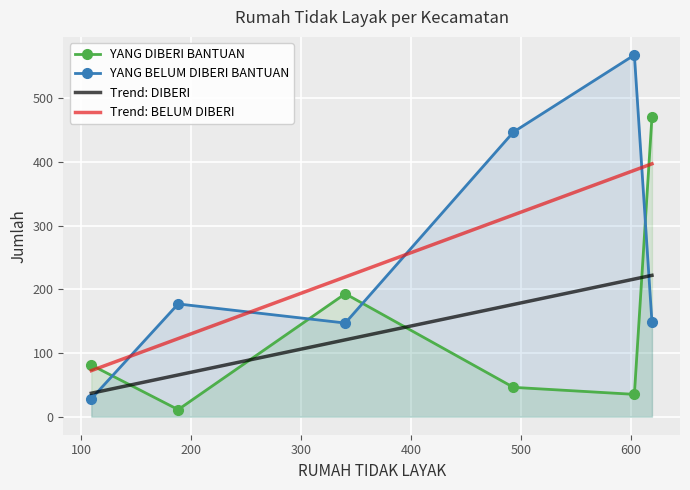

What is the value of the YANG DIBERI BANTUAN point at the 3rd from the left?

193